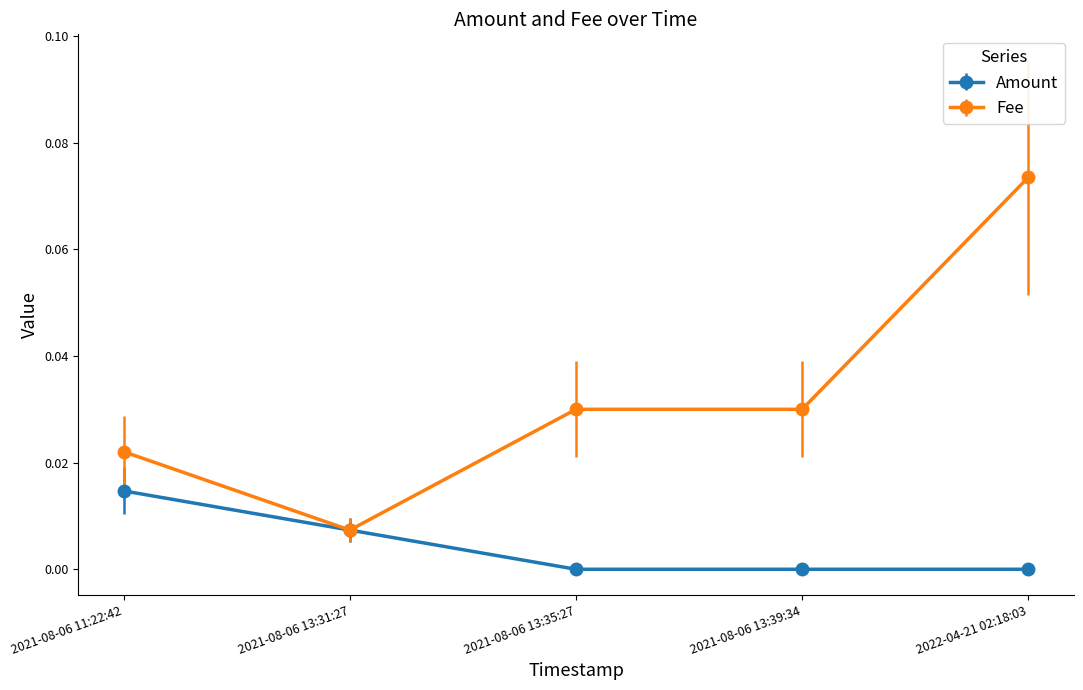

At 2021-08-06 13:35:27, list the series in order from smallest to largest.

Amount, Fee